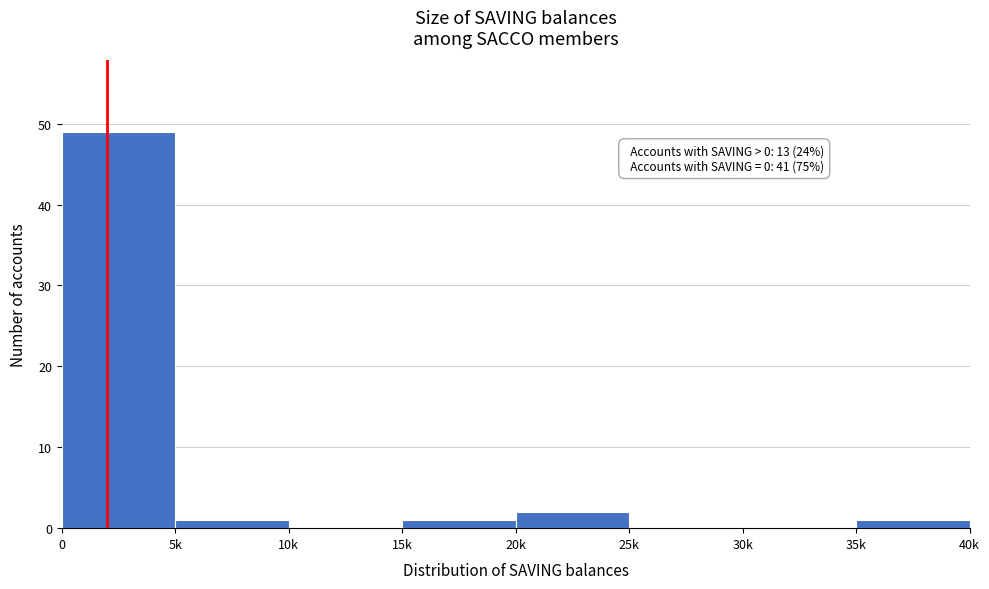

Reading right to left, extract all data points from this chart.

35k=1	30k=0	25k=0	20k=2	15k=1	10k=0	5k=1	0=49